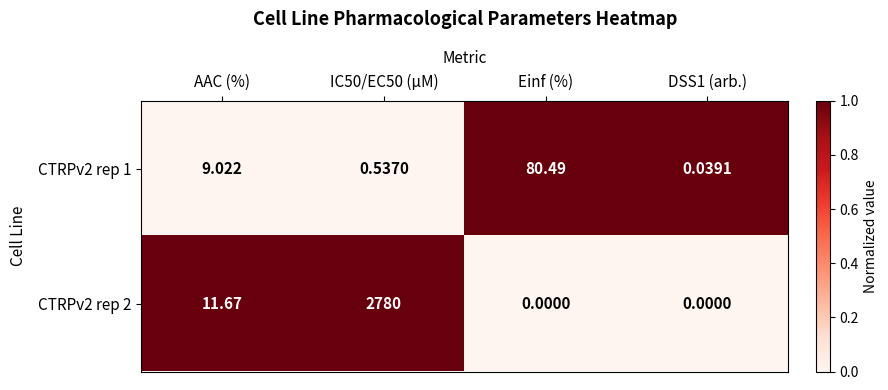

Is the value of CTRPv2 rep 2 at AAC (%) greater than the value of CTRPv2 rep 1 at IC50/EC50 (µM)?

Yes